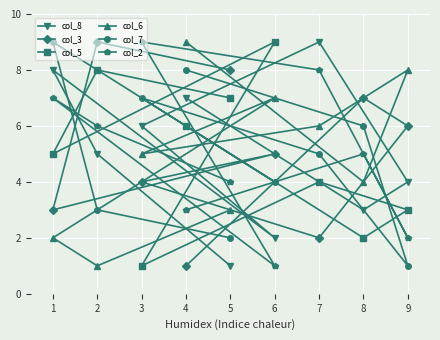

What is the sum of all col_8 values?

45